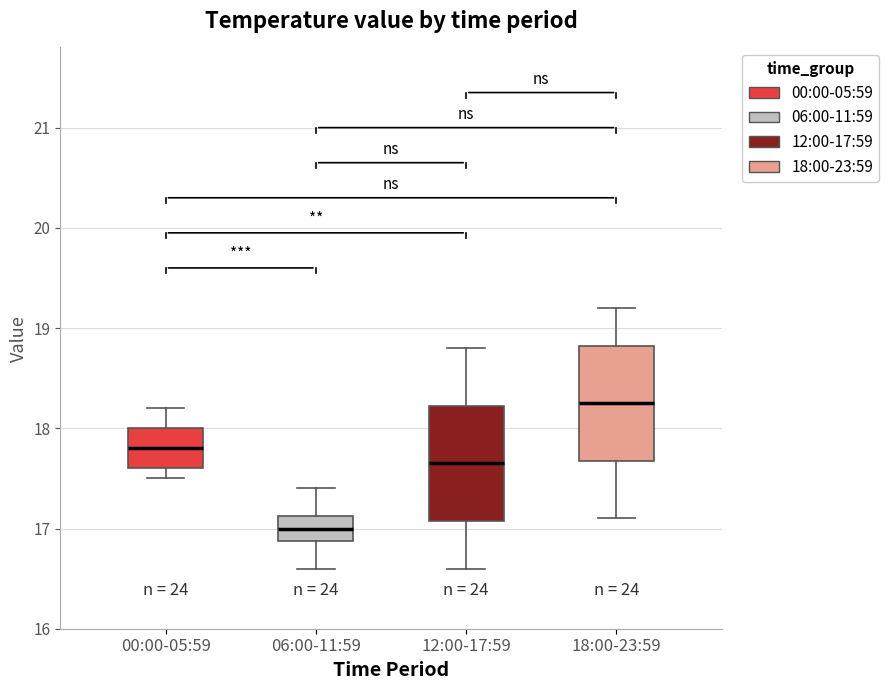

Where is the lower edge of the box for 12:00-17:59 on the y-axis? The values are not printed on the chart, so give them approximately, as read against the axis.

17.1